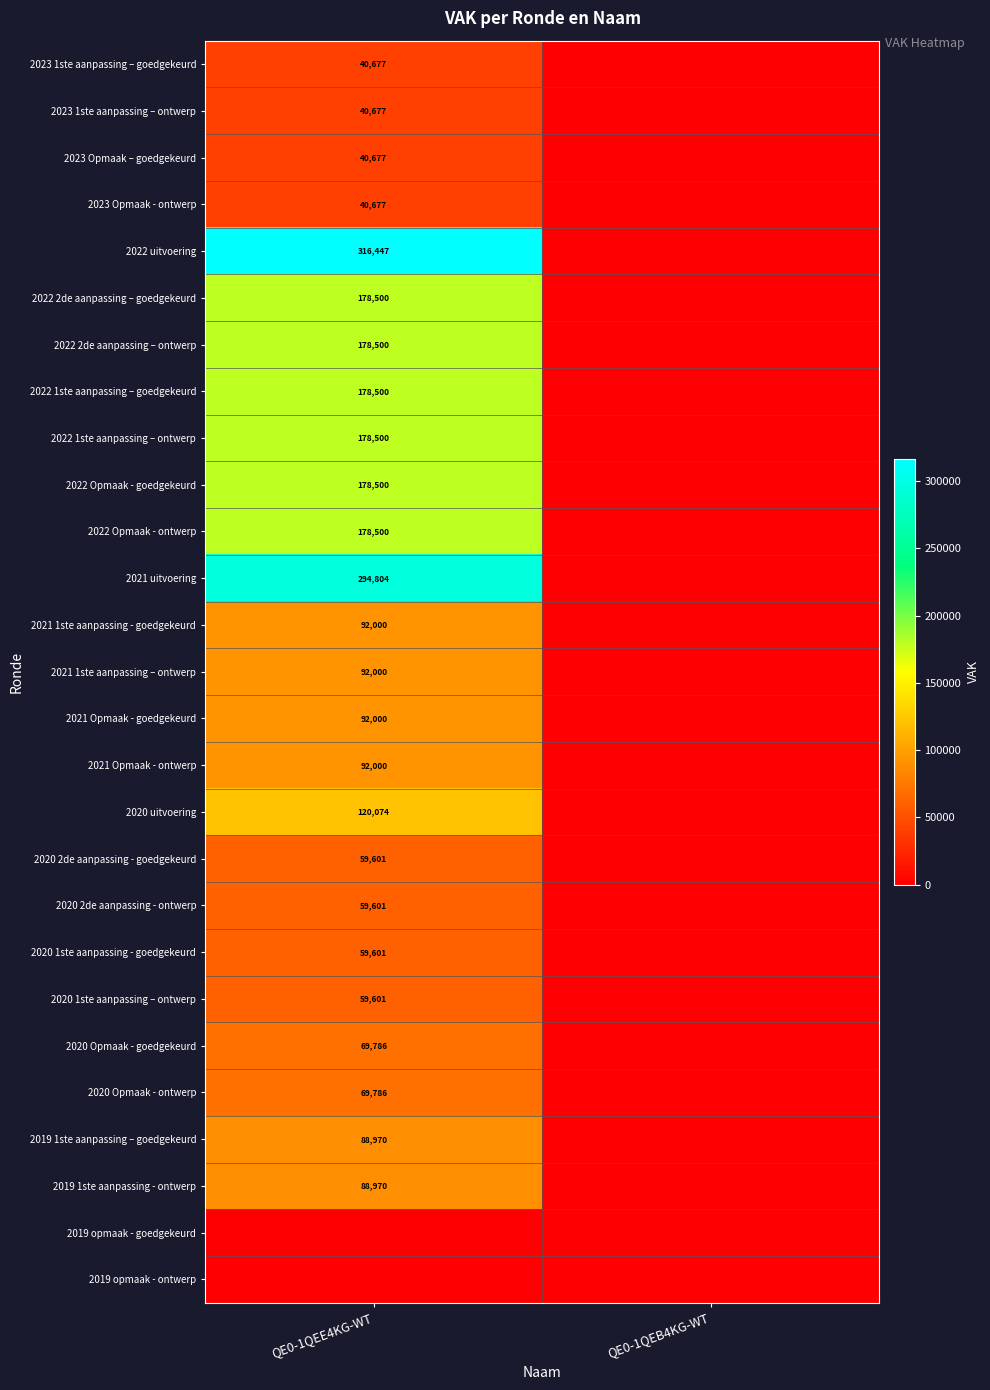

The value of 2021 Opmaak - ontwerp at QE0-1QEE4KG-WT is 92000. True or false?

True